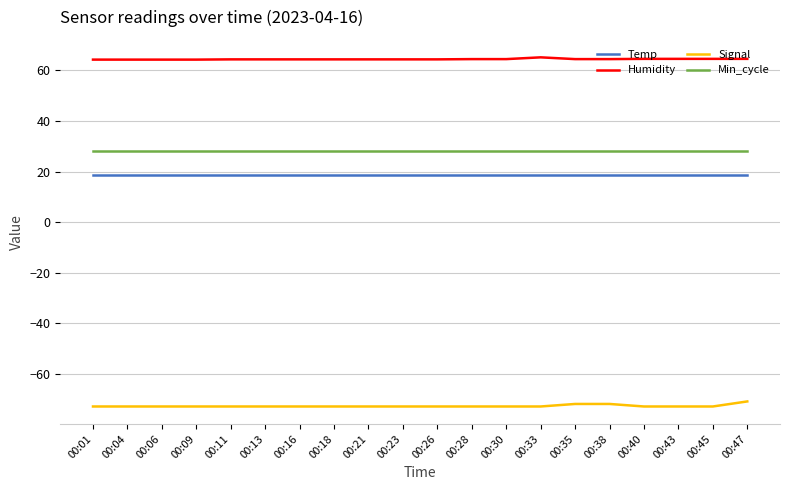

What is the difference between the highest and lowest values at 00:30?

137.5